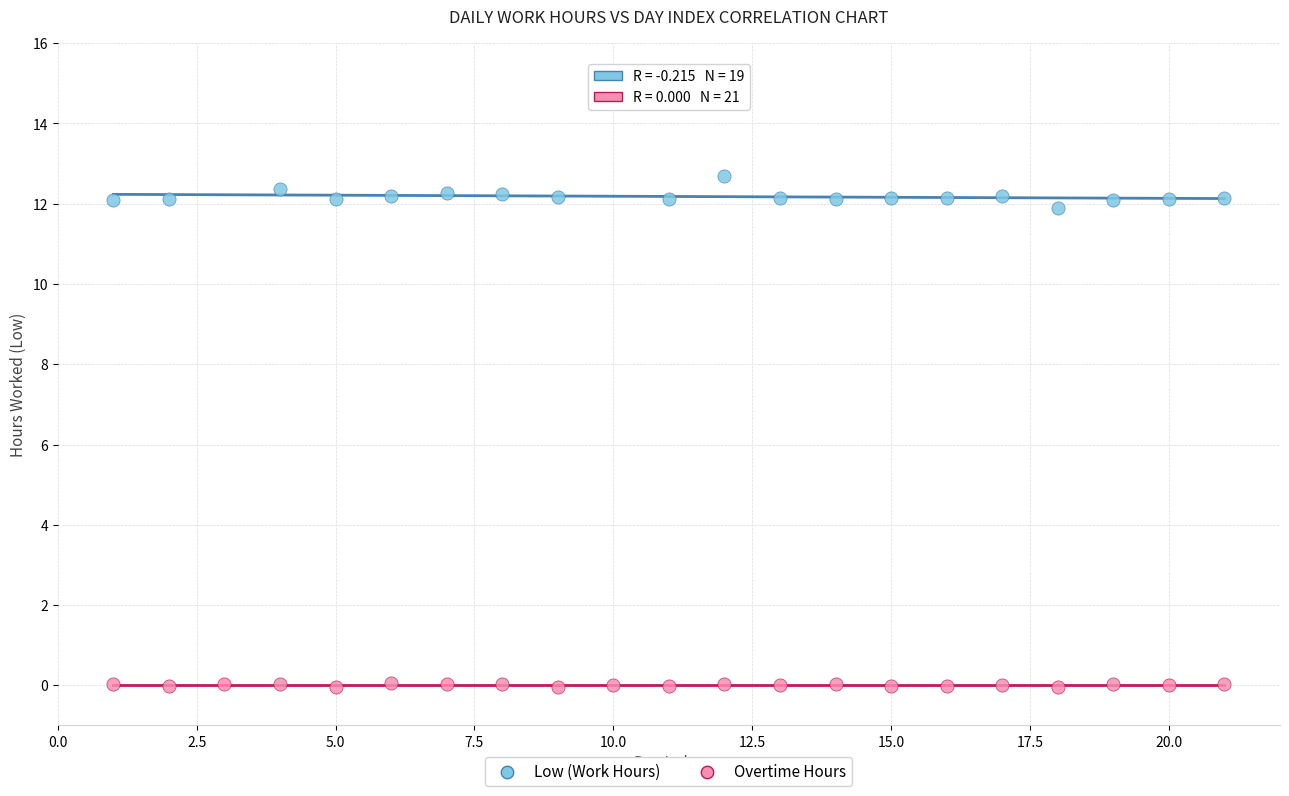

Which series contains the highest Y value?

Low (Work Hours)